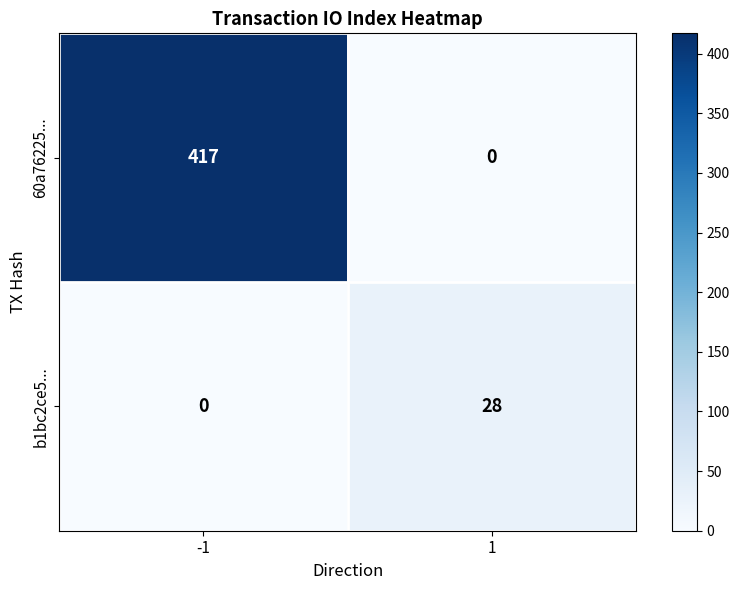

Which series has the widest spread of values?

60a76225...